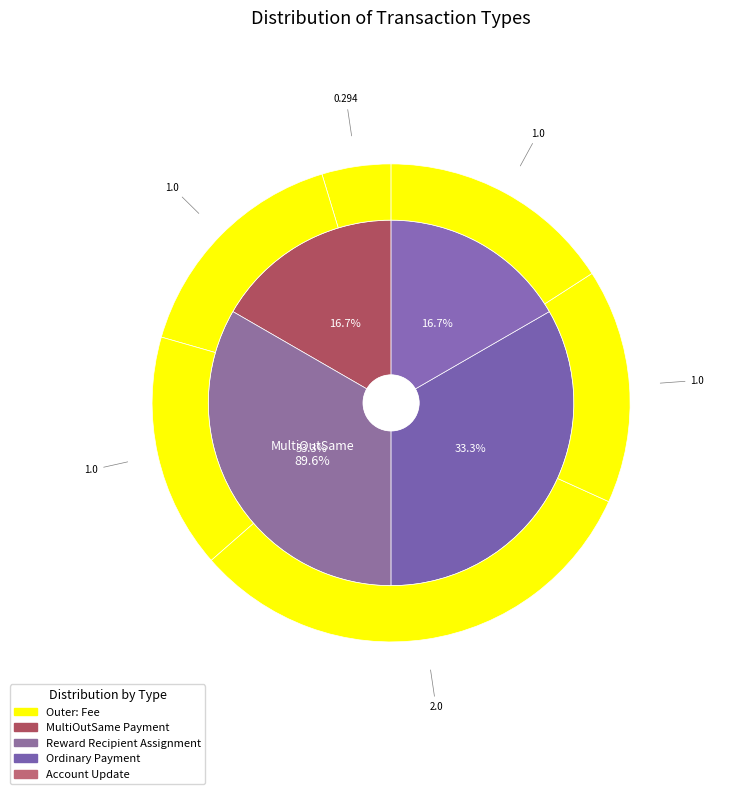

To the nearest percent, what is the difference between the largest and smallest slice percentages?

27%